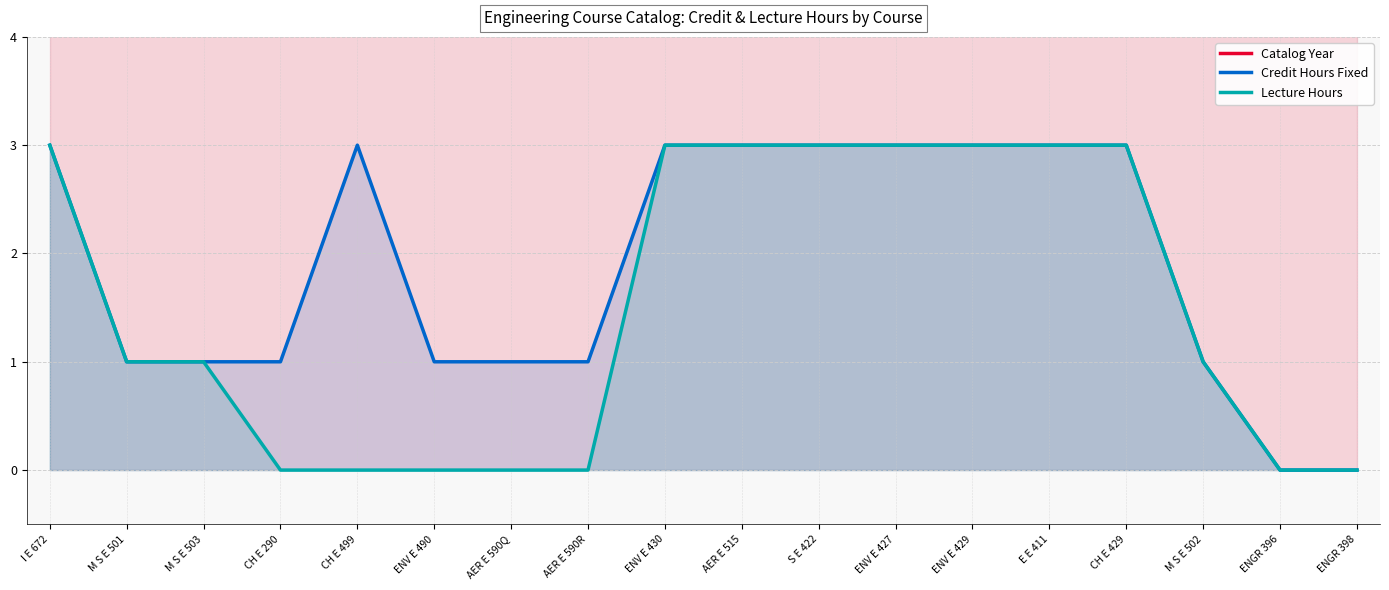

True or false: Credit Hours Fixed and Catalog Year cross at least once.

False